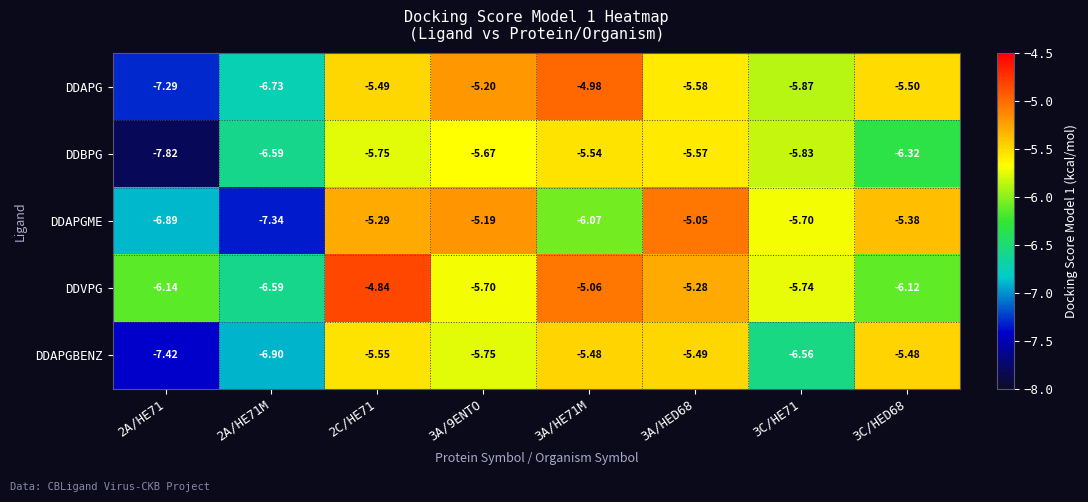

Count the number of data series in this chart.

5